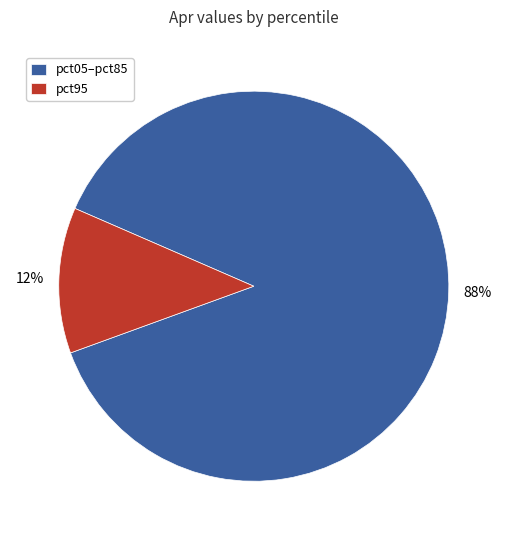

Is it true that pct05–pct85 is 88% of the pie?

True